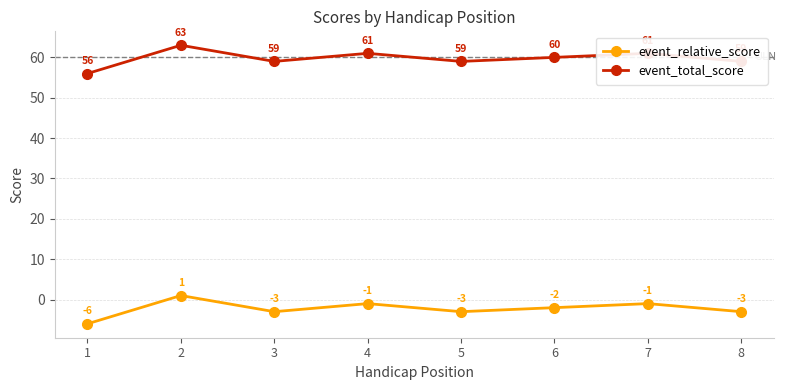

How many negative values does the event_relative_score series have?

7